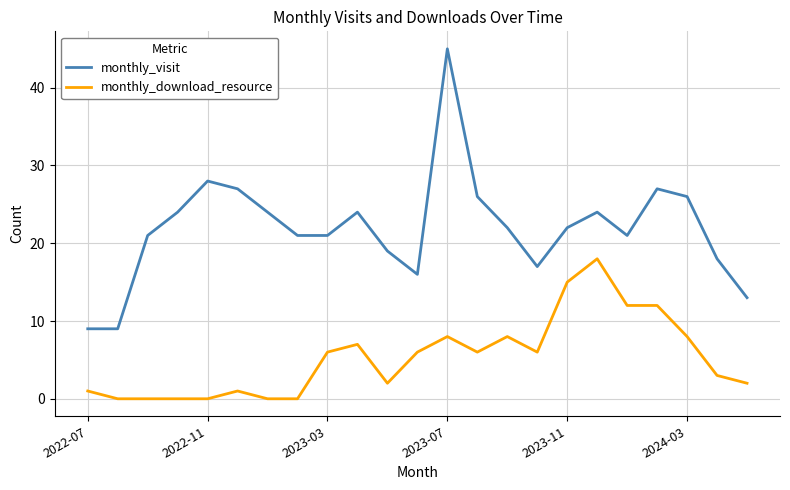

True or false: monthly_visit and monthly_download_resource intersect in this chart.

False